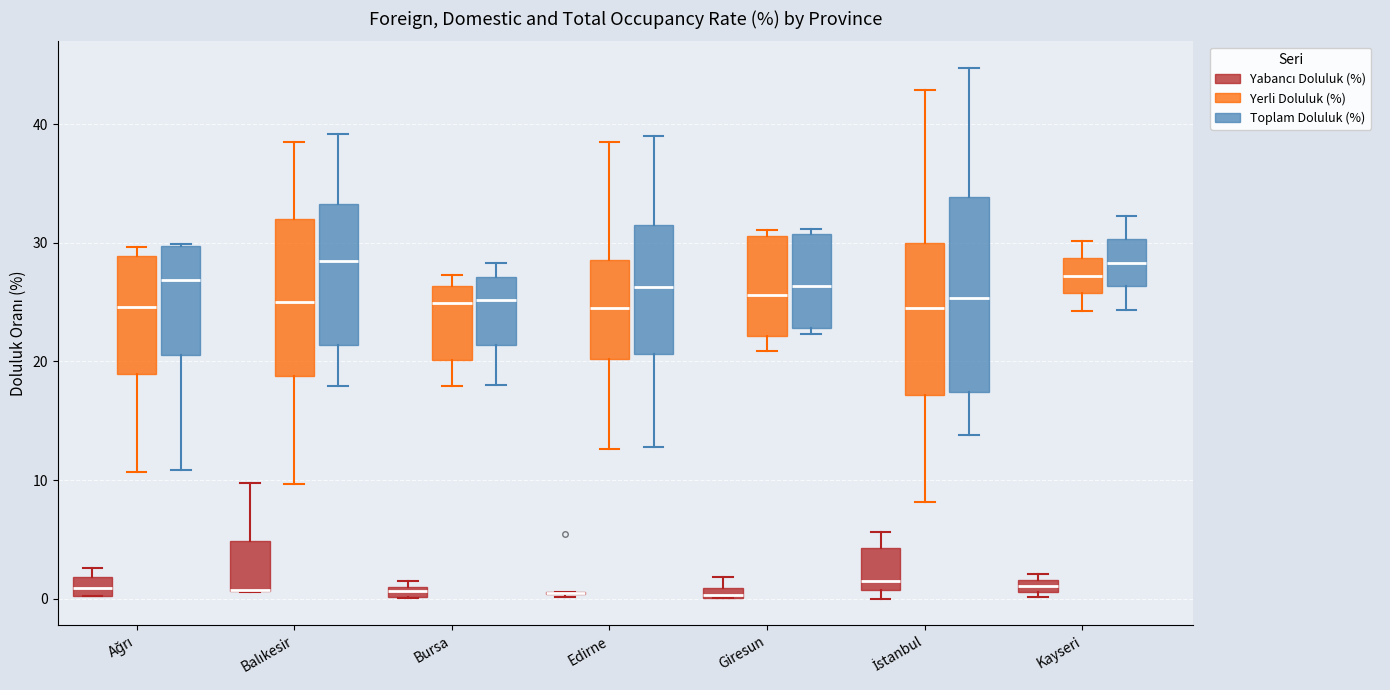

Where is the lower edge of the box for Bursa (Toplam Doluluk (%)) on the y-axis? The values are not printed on the chart, so give them approximately, as read against the axis.

21